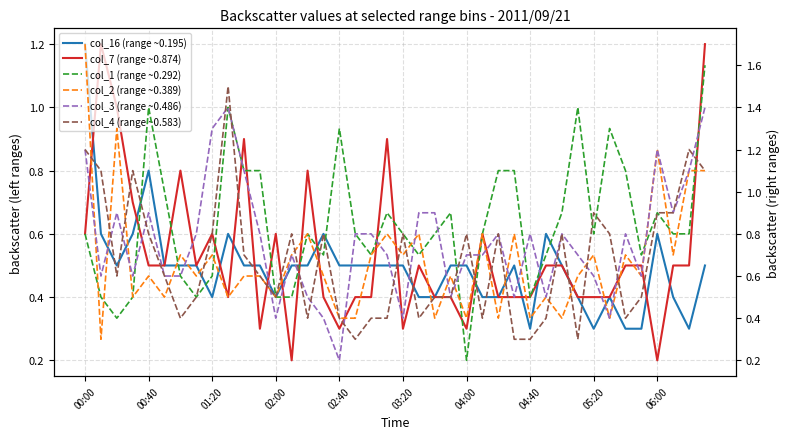

Reading right to left, what are all the values shown in this chart?

col_16 (range ~0.195): 0.5	0.3	0.4	0.6	0.3	0.3	0.4	0.3	0.4	0.5	0.6	0.3	0.5	0.4	0.4	0.5	0.5	0.4	0.4	0.5	0.5	0.5	0.5	0.5	0.6	0.5	0.5	0.4	0.5	0.5	0.6	0.4	0.5	0.5	0.5	0.8	0.6	0.5	0.6	1.2
col_7 (range ~0.874): 1.2	0.5	0.5	0.2	0.5	0.5	0.4	0.4	0.4	0.5	0.5	0.4	0.4	0.4	0.6	0.3	0.4	0.4	0.5	0.3	0.9	0.4	0.4	0.3	0.4	0.8	0.2	0.6	0.3	0.9	0.4	0.6	0.5	0.8	0.5	0.5	0.7	1.0	1.2	0.6
col_1 (range ~0.292): 1.6	0.8	0.8	0.9	0.7	1.1	1.3	0.8	1.4	0.9	0.7	0.5	1.1	1.1	0.8	0.2	0.9	0.8	0.7	0.8	0.9	0.7	0.8	1.3	0.7	0.8	0.5	0.5	1.1	1.1	1.4	0.6	0.5	0.6	1.0	1.4	0.5	0.4	0.5	0.8
col_2 (range ~0.389): 1.1	1.1	0.7	1.2	0.6	0.7	0.4	0.7	0.6	0.4	0.5	0.4	0.8	0.4	0.8	0.4	0.6	0.4	0.8	0.7	0.8	0.7	0.4	0.4	0.6	0.8	0.7	0.5	0.6	0.6	0.5	0.7	0.6	0.7	0.5	0.6	0.5	1.3	0.3	1.7
col_3 (range ~0.486): 1.4	1.1	0.9	1.2	0.6	0.8	0.4	0.6	0.7	0.8	0.5	0.8	0.5	0.8	0.7	0.7	0.5	0.9	0.9	0.4	0.7	0.8	0.8	0.2	0.4	0.5	0.7	0.4	0.8	1.1	1.4	1.3	0.8	0.6	0.6	0.9	0.6	0.9	0.6	1.2
col_4 (range ~0.583): 1.1	1.2	0.9	0.9	0.5	0.4	0.8	0.9	0.3	0.8	0.4	0.3	0.3	0.8	0.4	0.8	0.5	0.5	0.4	0.8	0.4	0.4	0.3	0.4	0.8	0.4	0.8	0.5	0.6	0.7	1.5	0.8	0.5	0.4	0.6	0.8	1.1	0.6	1.1	1.2